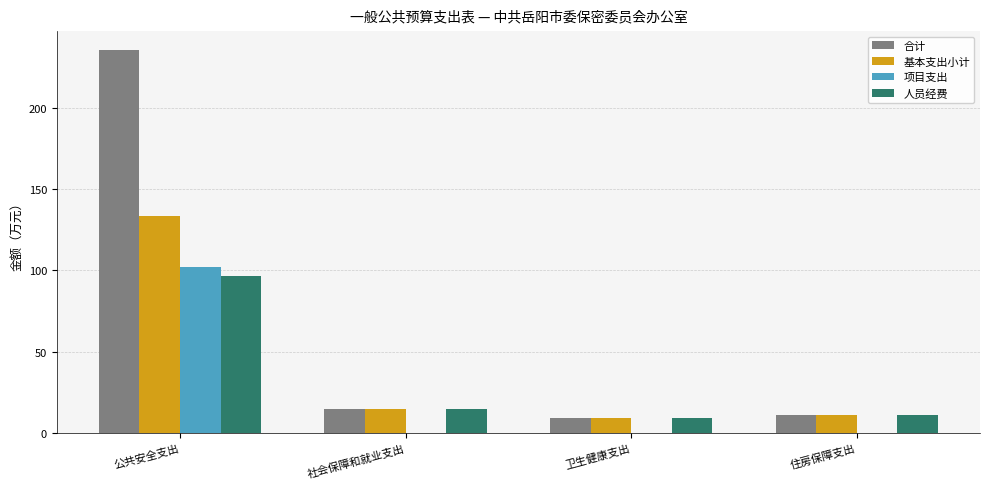

What value does the 人员经费 series have at 社会保障和就业支出?

14.9